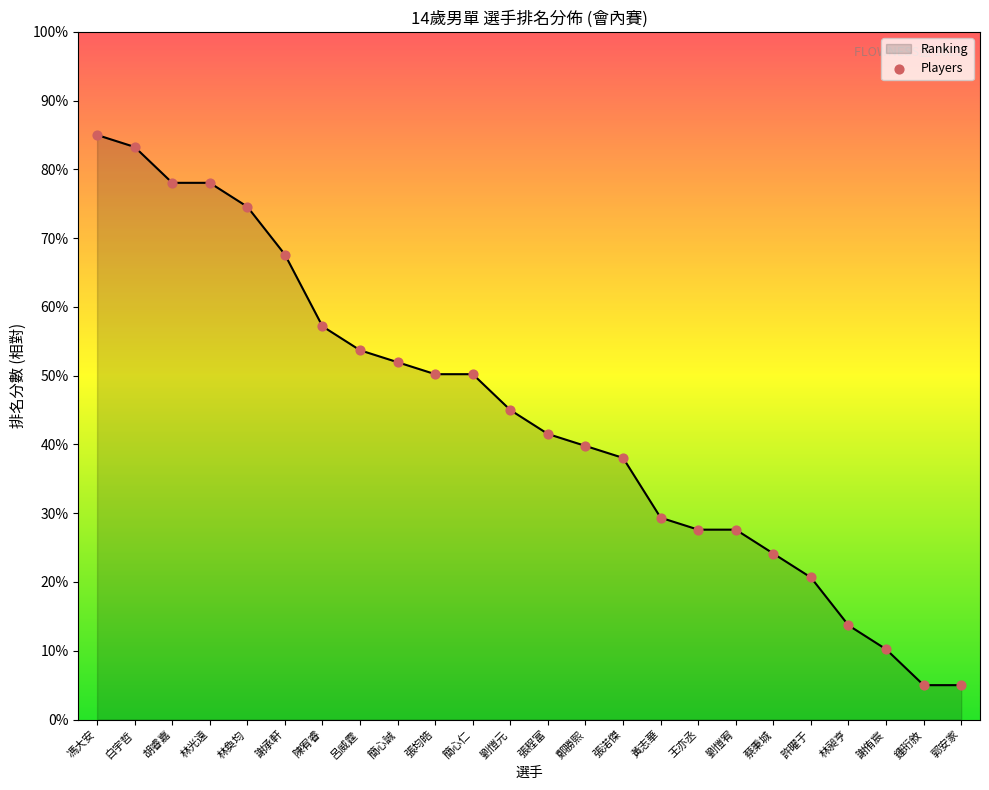

What is the change in value from 謝承軒 to 劉愷宥?

-40.0